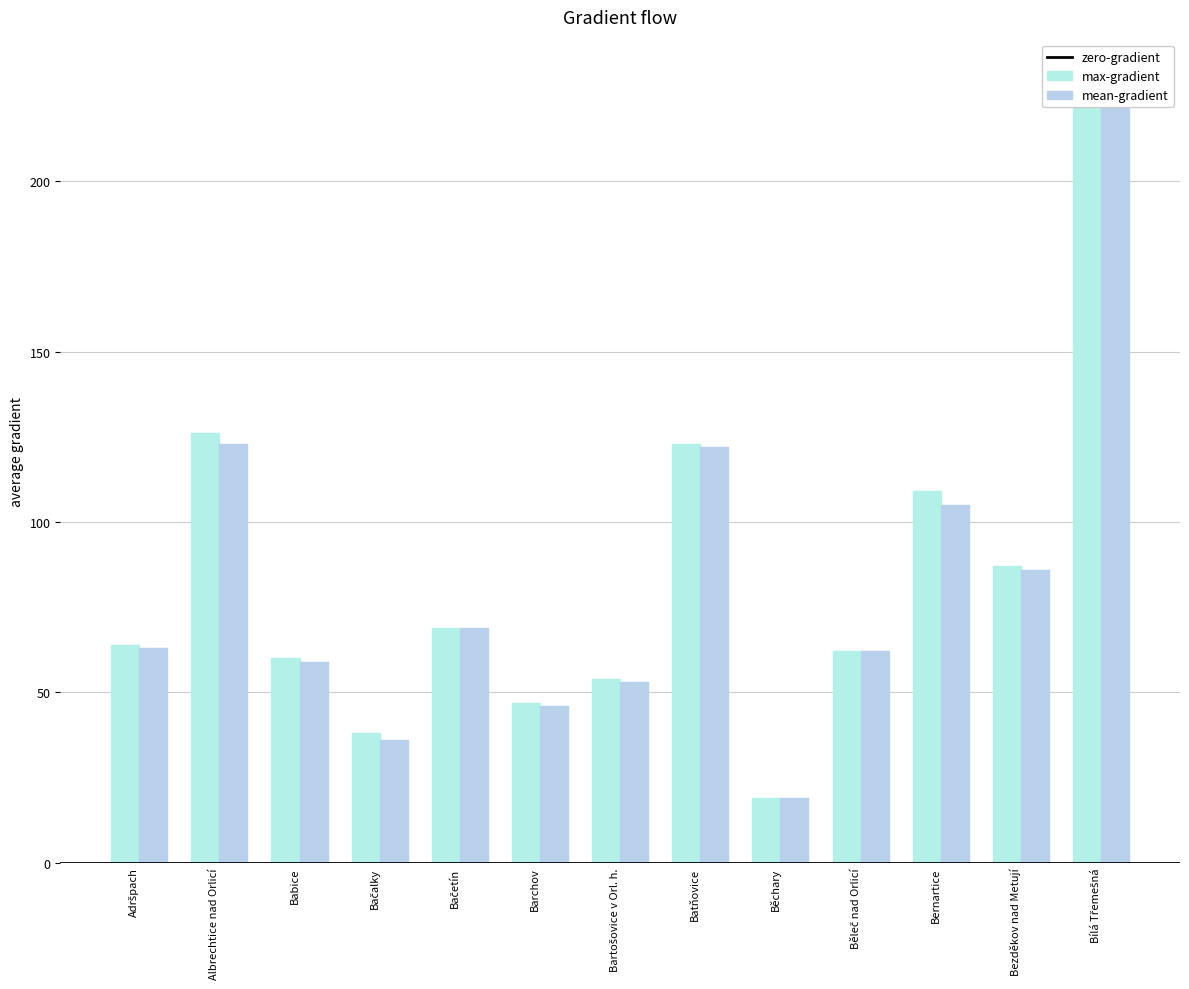

What is the minimum value shown in the chart?

19